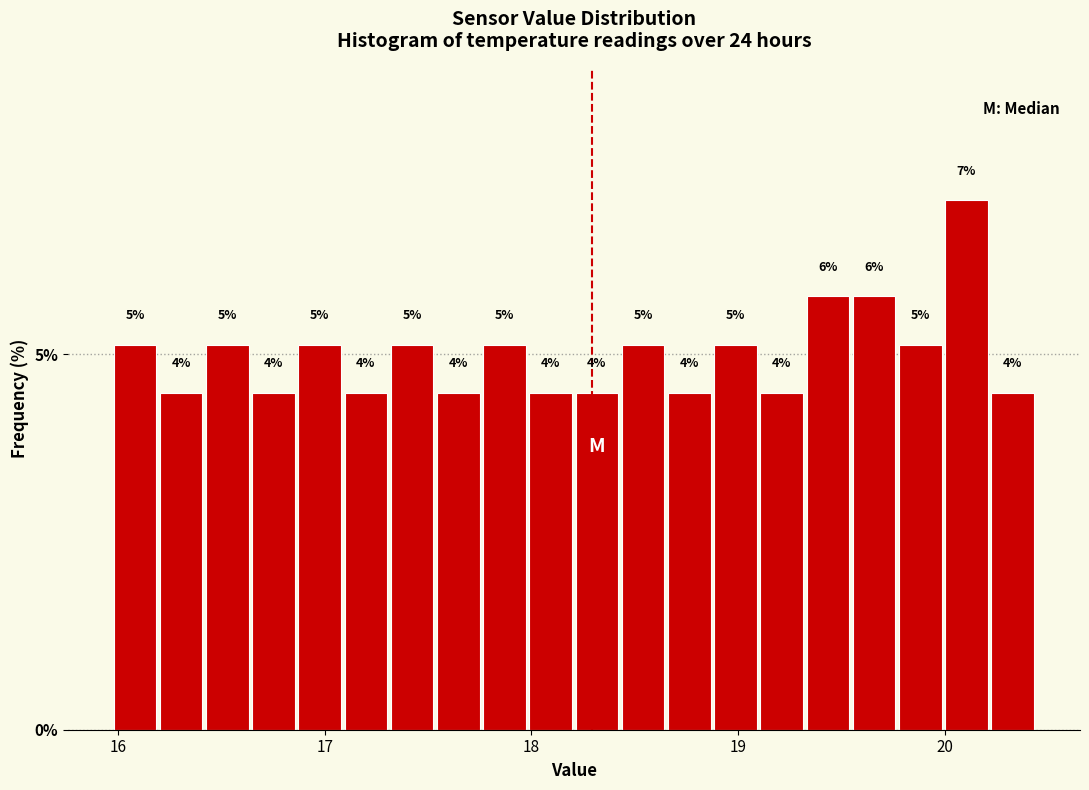

Around what value on the x-axis is the tallest bar? Give the approximate position of its centre, as read against the axis.

20.1